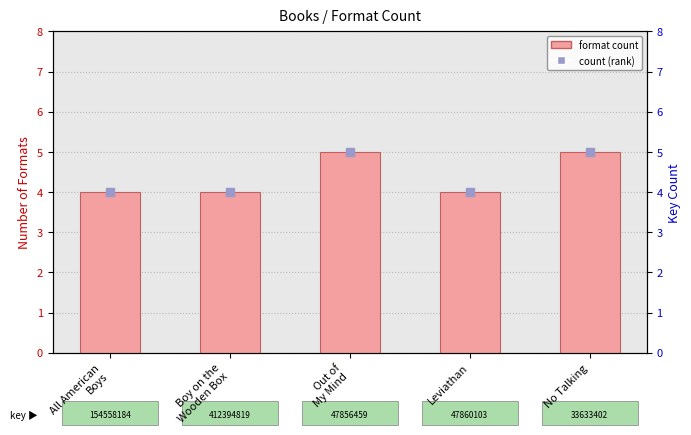

At which category is the sum across all series the highest?

Out of
My Mind